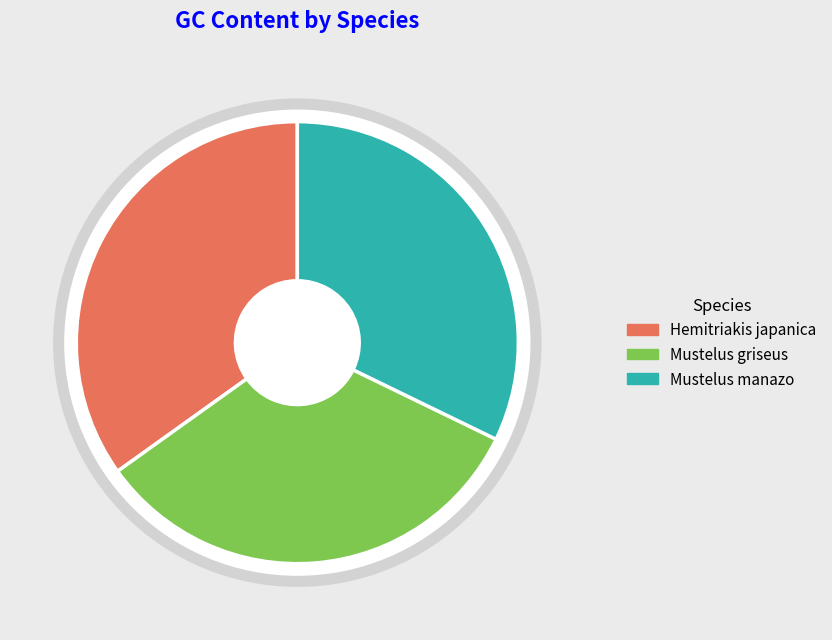

Count the number of slices in the pie.

3